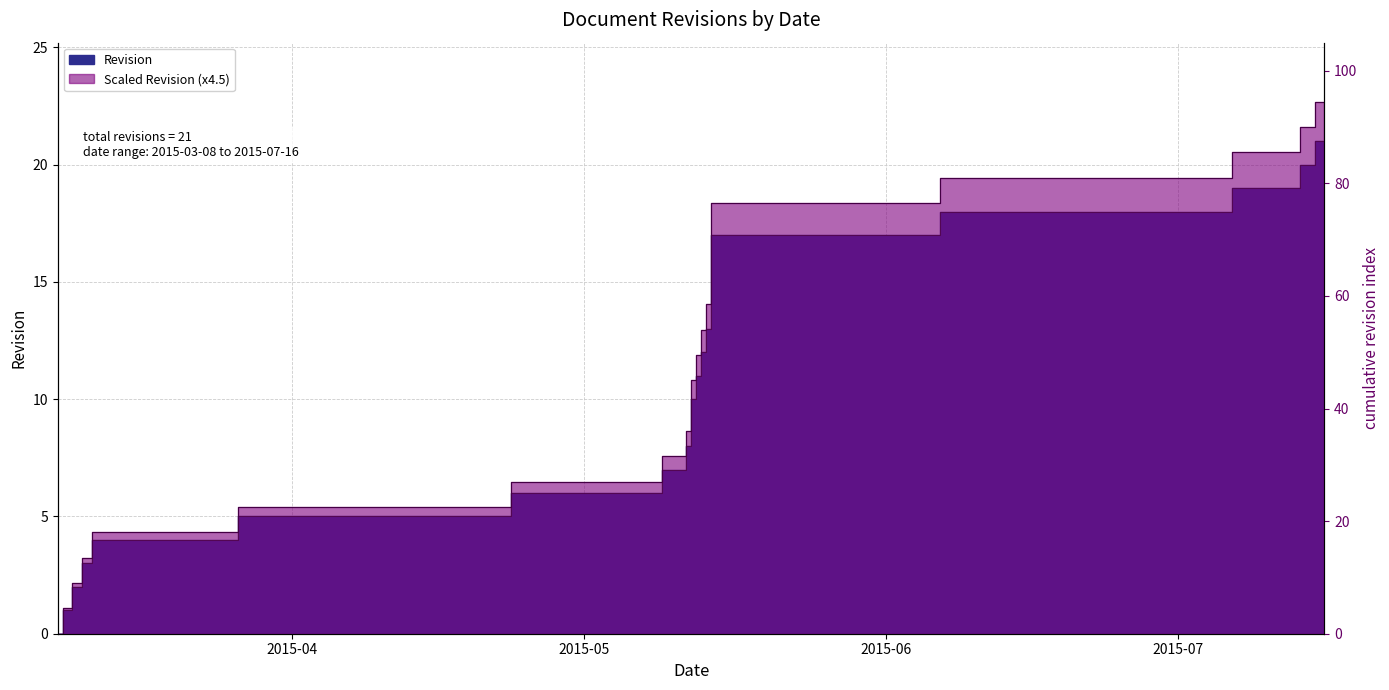

Reading left to right, transcribe all the data shown in this chart.

0	1	2	3	4	5	6	7	8	9	10	11	12	13	14	15	16	17	18	19	20	21